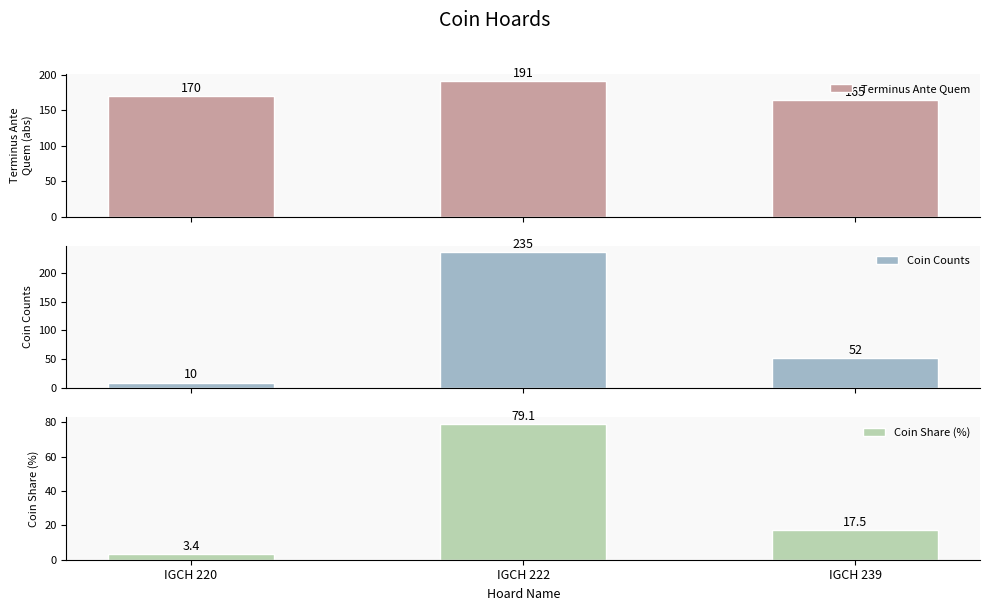

Reading left to right, what are all the values shown in this chart?

Terminus Ante Quem: 170.0	191.0	165.0
Coin Counts: 10.0	235.0	52.0
Coin Share (%): 3.4	79.1	17.5